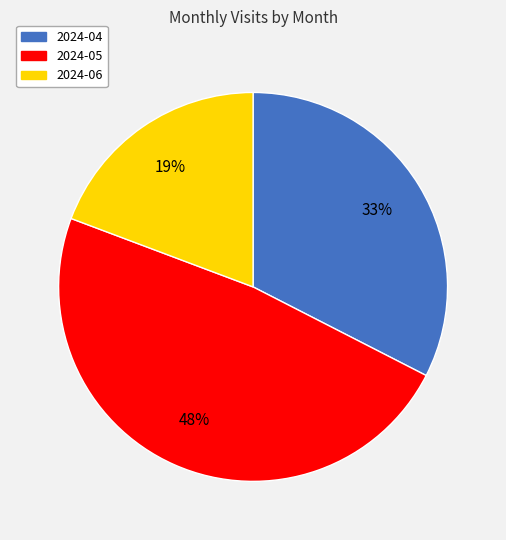

Do 2024-06 and 2024-04 together represent more than half of the pie?

Yes